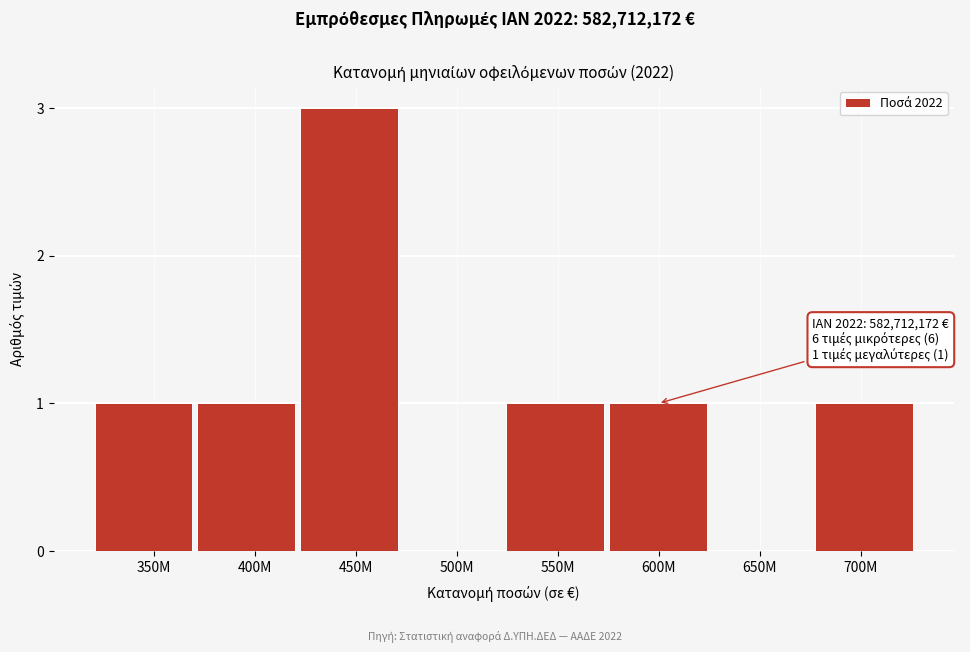

Reading left to right, transcribe all the data shown in this chart.

350M=1	400M=1	450M=3	500M=0	550M=1	600M=1	650M=0	700M=1